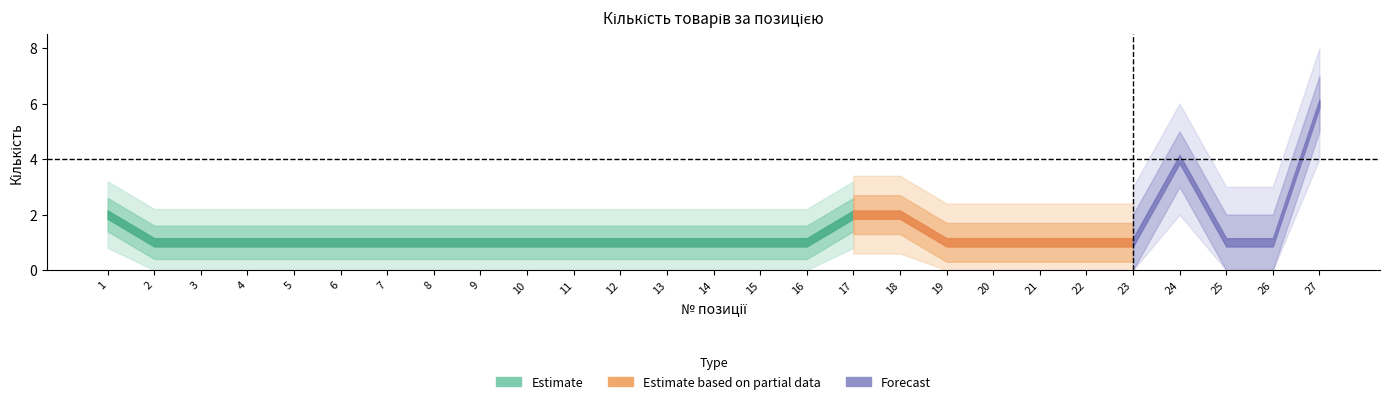

The value at 24 is 6. True or false?

False